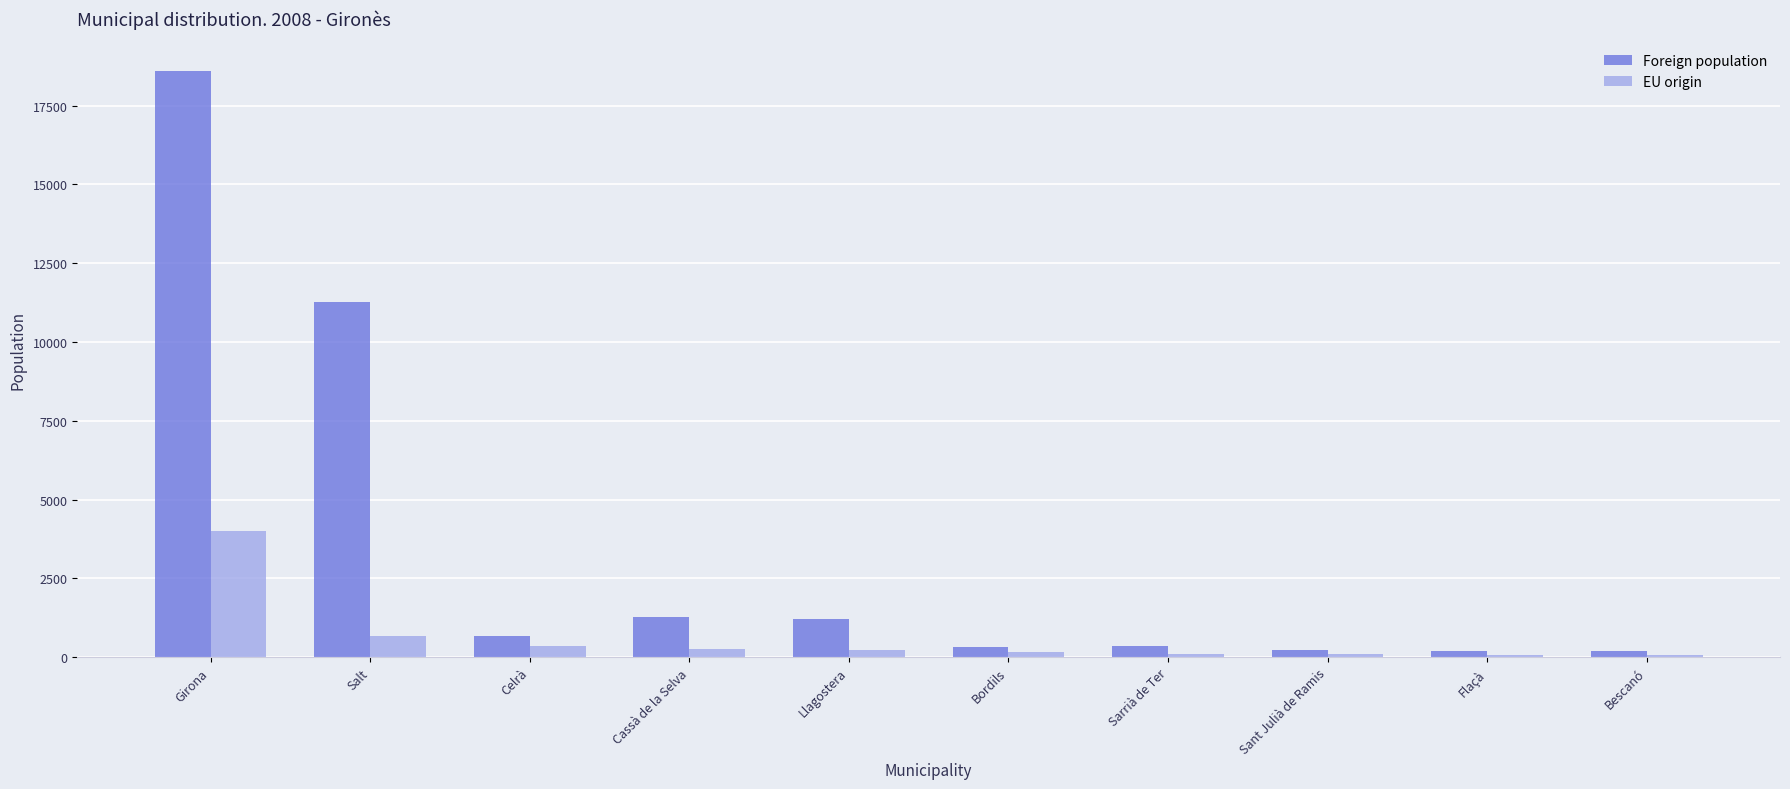

What is the sum of all Foreign population values?

34344